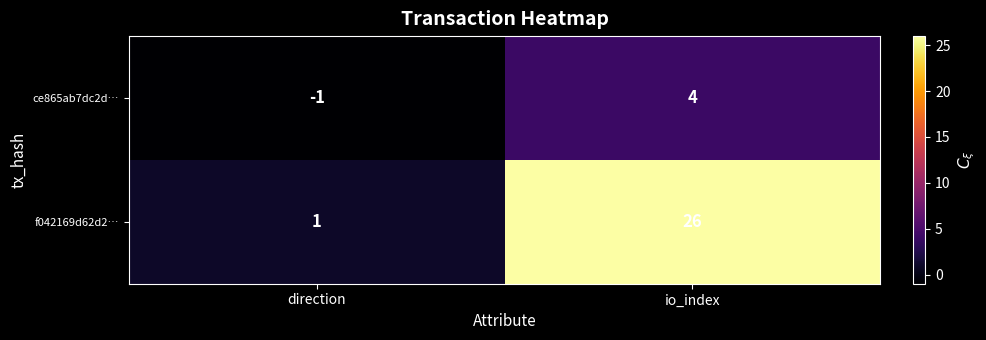

The value of ce865ab7dc2d… at direction is -1. True or false?

True